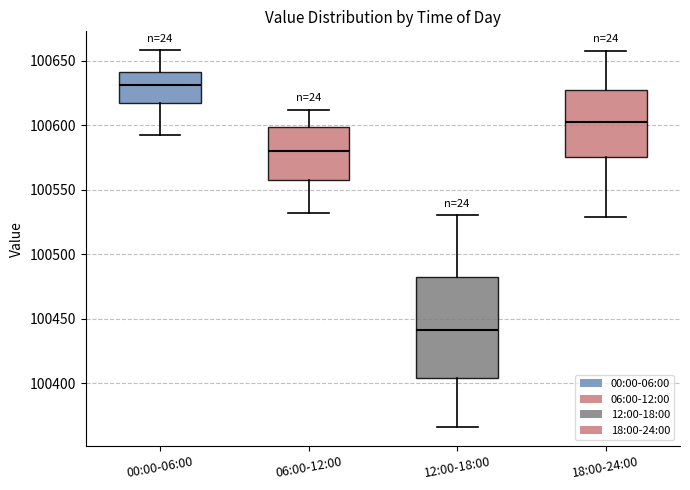

Reading left to right, transcribe this box plot: for each box, give where its median line is, the range the box spans, and where its two whiskers end, as read against the y-axis. The values are not printed on the chart, so give them approximately, as read against the axis.

00:00-06:00: median 100630, box 100615 to 100640, whiskers 100590 to 100660
06:00-12:00: median 100580, box 100560 to 100600, whiskers 100530 to 100610
12:00-18:00: median 100440, box 100405 to 100480, whiskers 100365 to 100530
18:00-24:00: median 100600, box 100575 to 100625, whiskers 100530 to 100660